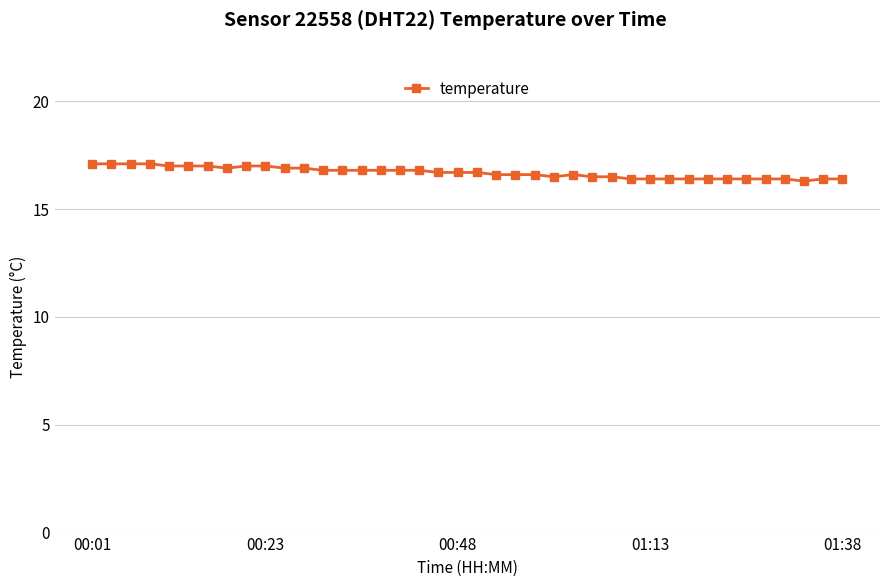

What is the greatest value displayed?

17.1